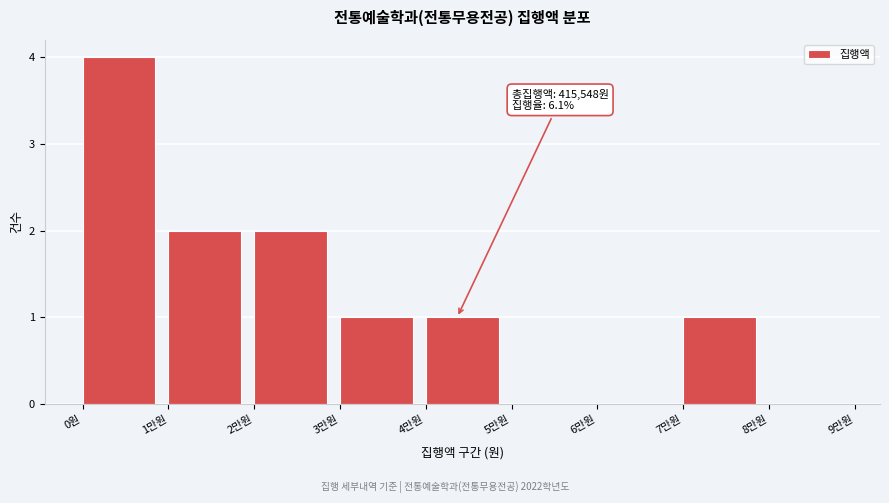

Reading left to right, what are all the values shown in this chart?

0원=4	1만원=2	2만원=2	3만원=1	4만원=1	5만원=0	6만원=0	7만원=1	8만원=0